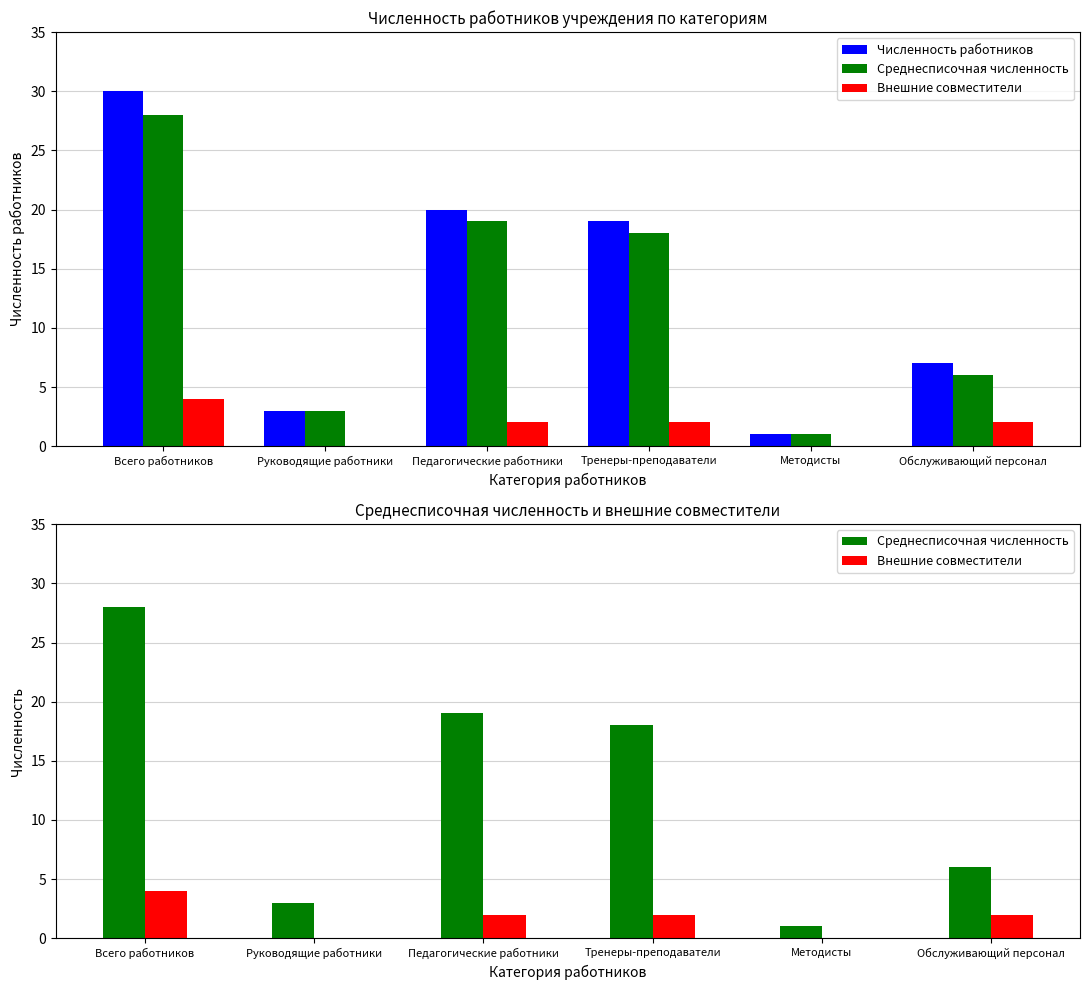

Rank the series at Методисты from highest to lowest value.

Численность работников, Среднесписочная численность, Внешние совместители